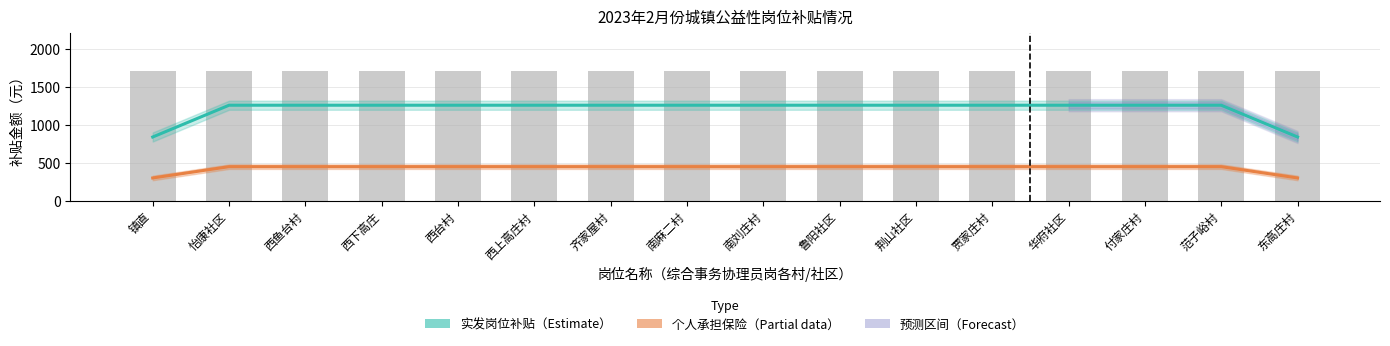

Which category has the highest value in the 实发岗位补贴金额（元） series?

怡康社区